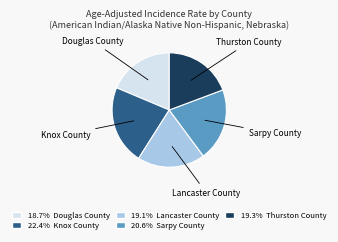

Is there any slice that represents more than half of the pie?

No